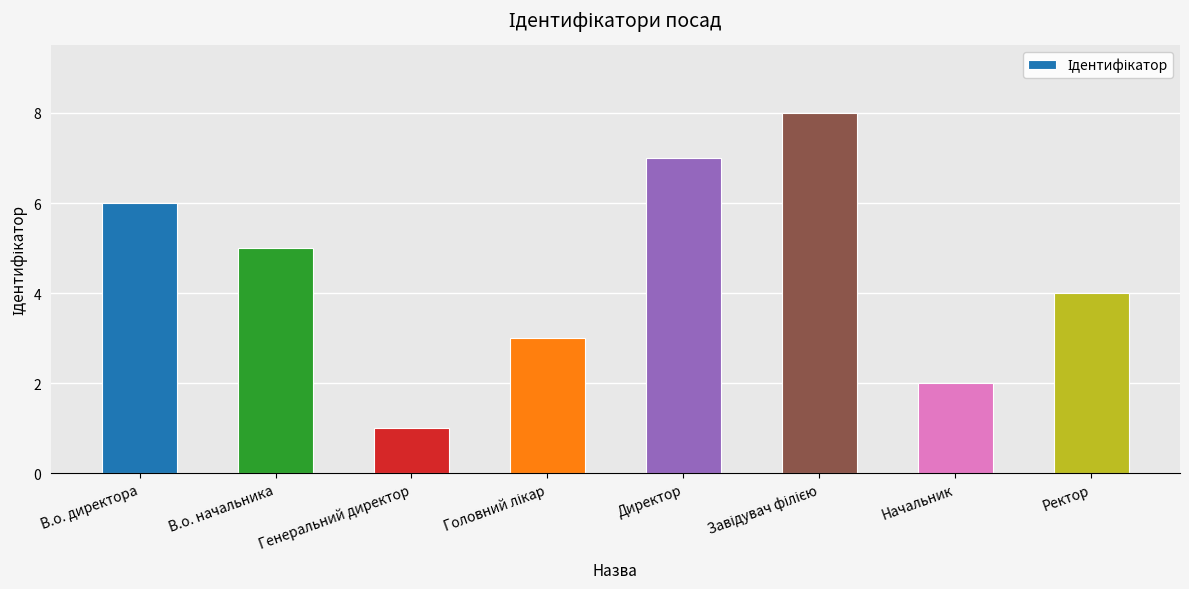

Count the values in the range 3 to 7.

5